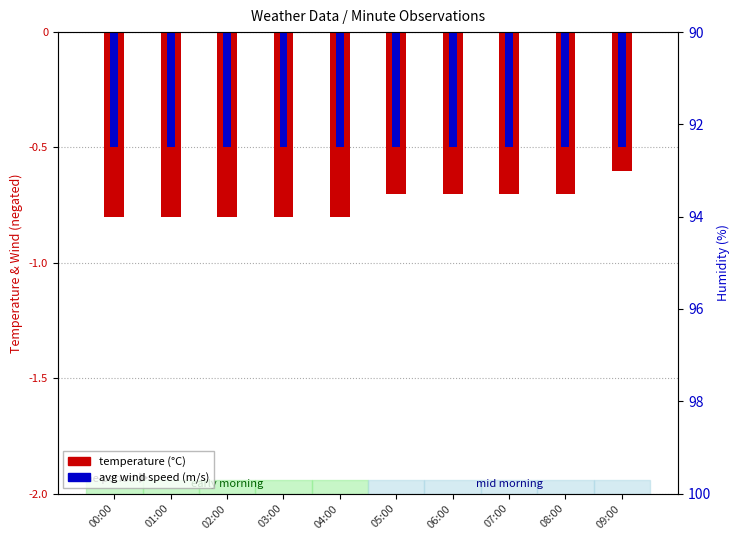

What is the spread (max minus min) of values at 01:00?

0.3